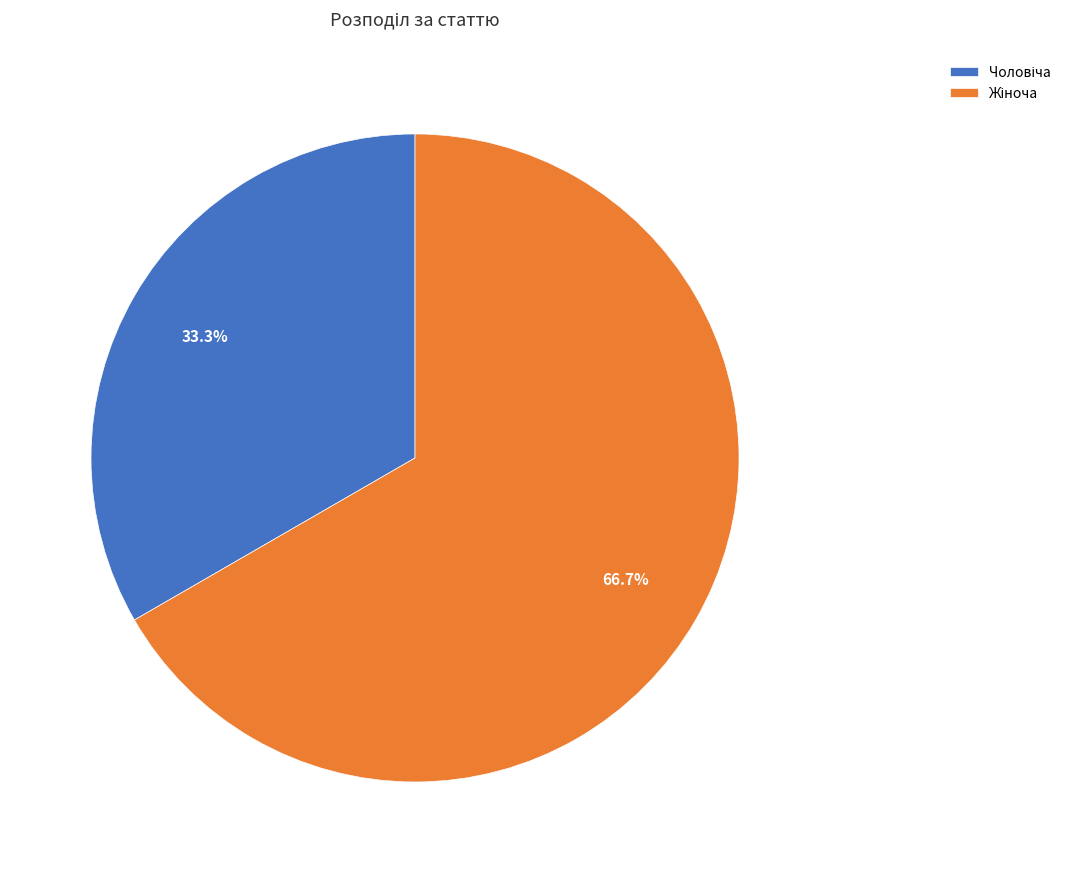

How many slices are in this pie chart?

2